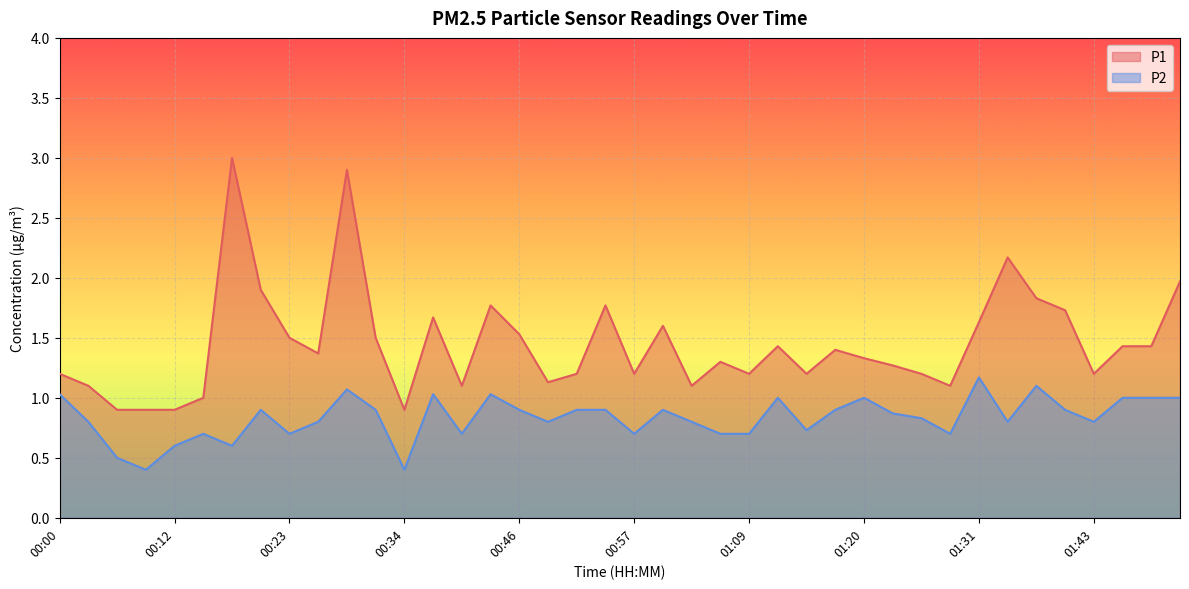

Between 00:43 and 01:23, which series saw the biggest shift?

P1